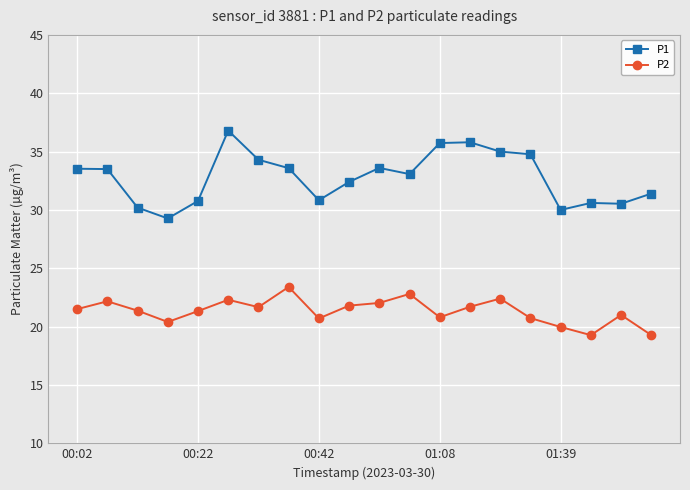

What is the average value of the P1 series?

32.8